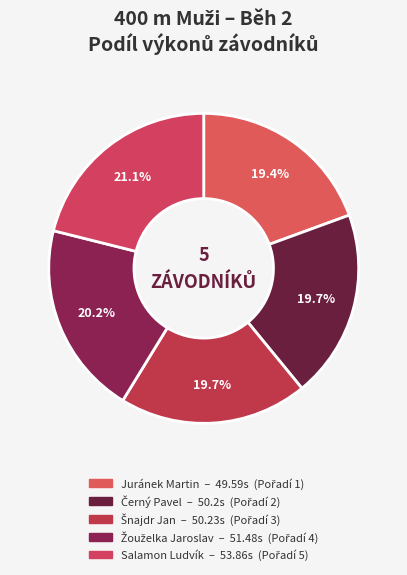

Is the sum of Šnajdr Jan and Salamon Ludvík greater than half?

No